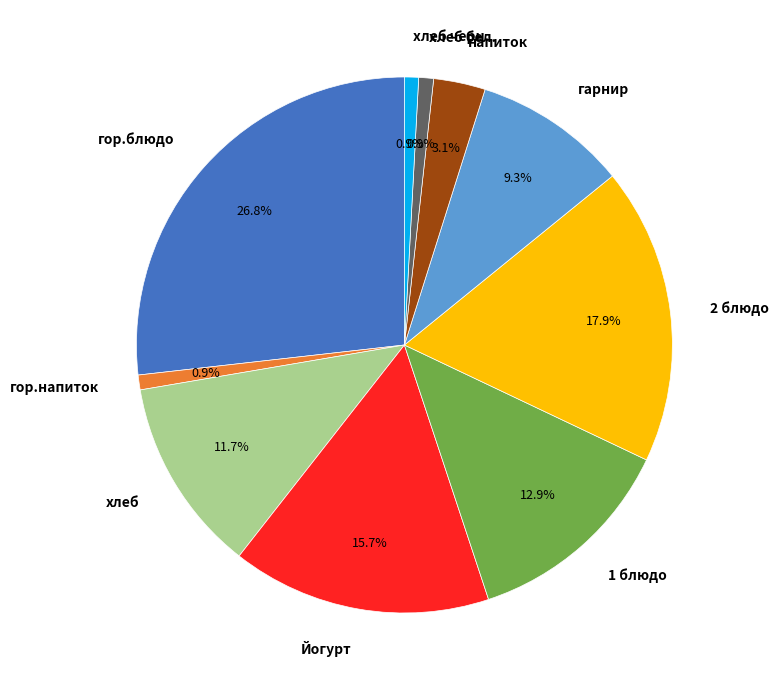

Combined, what portion of the pie is хлеб and хлеб черн.?

12.6%